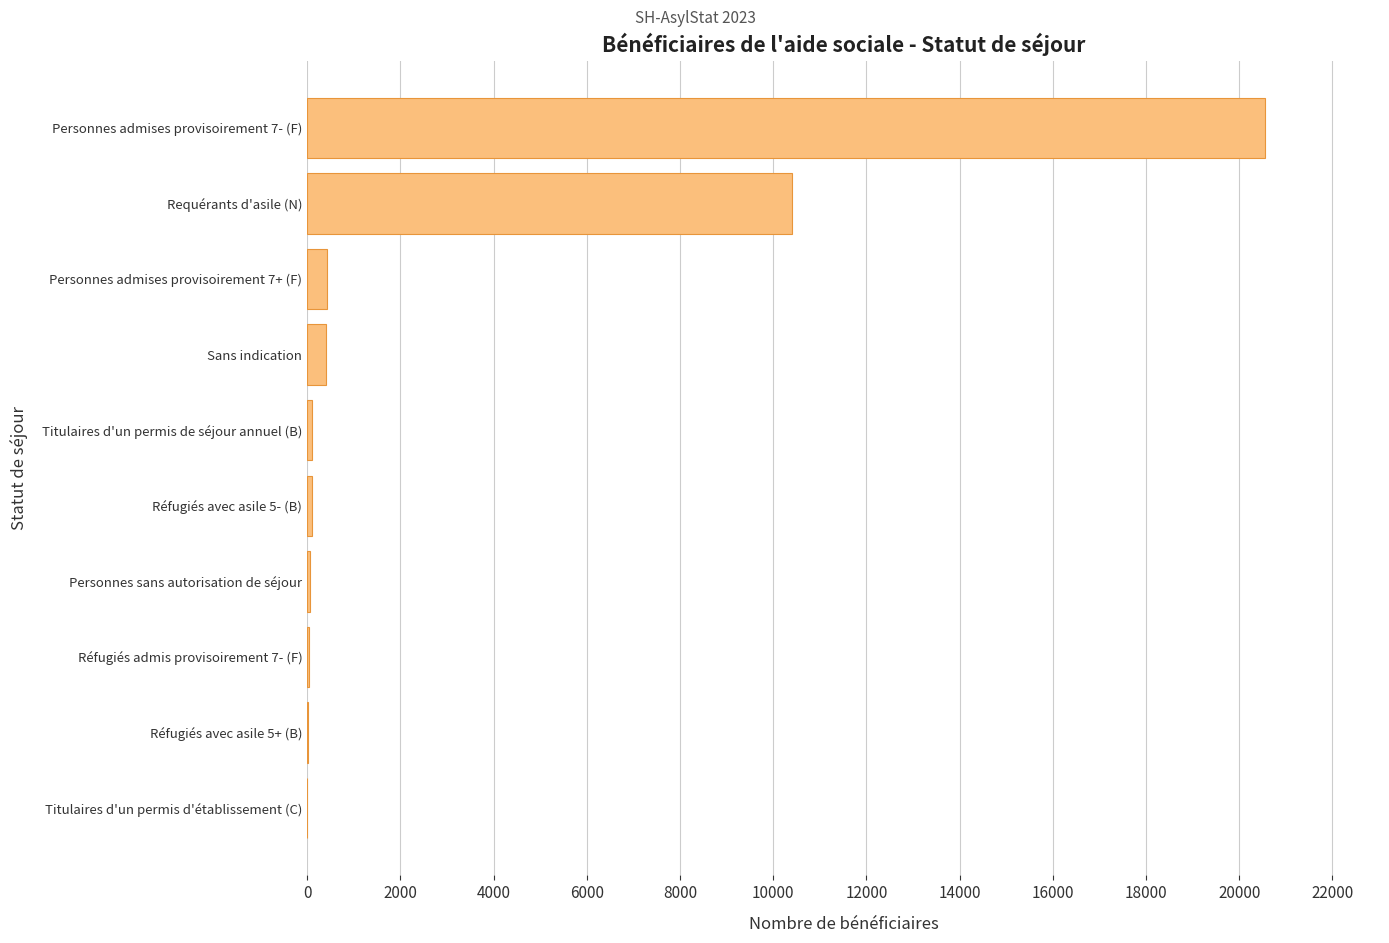

What is the maximum value shown in the chart?

20554